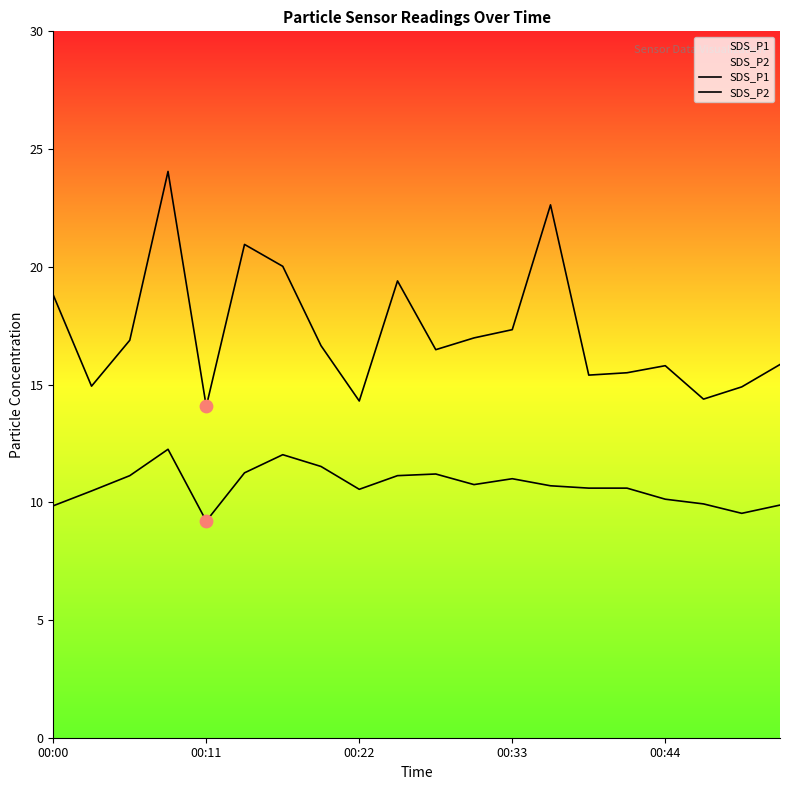

What is the total value across all series at 15?

26.1